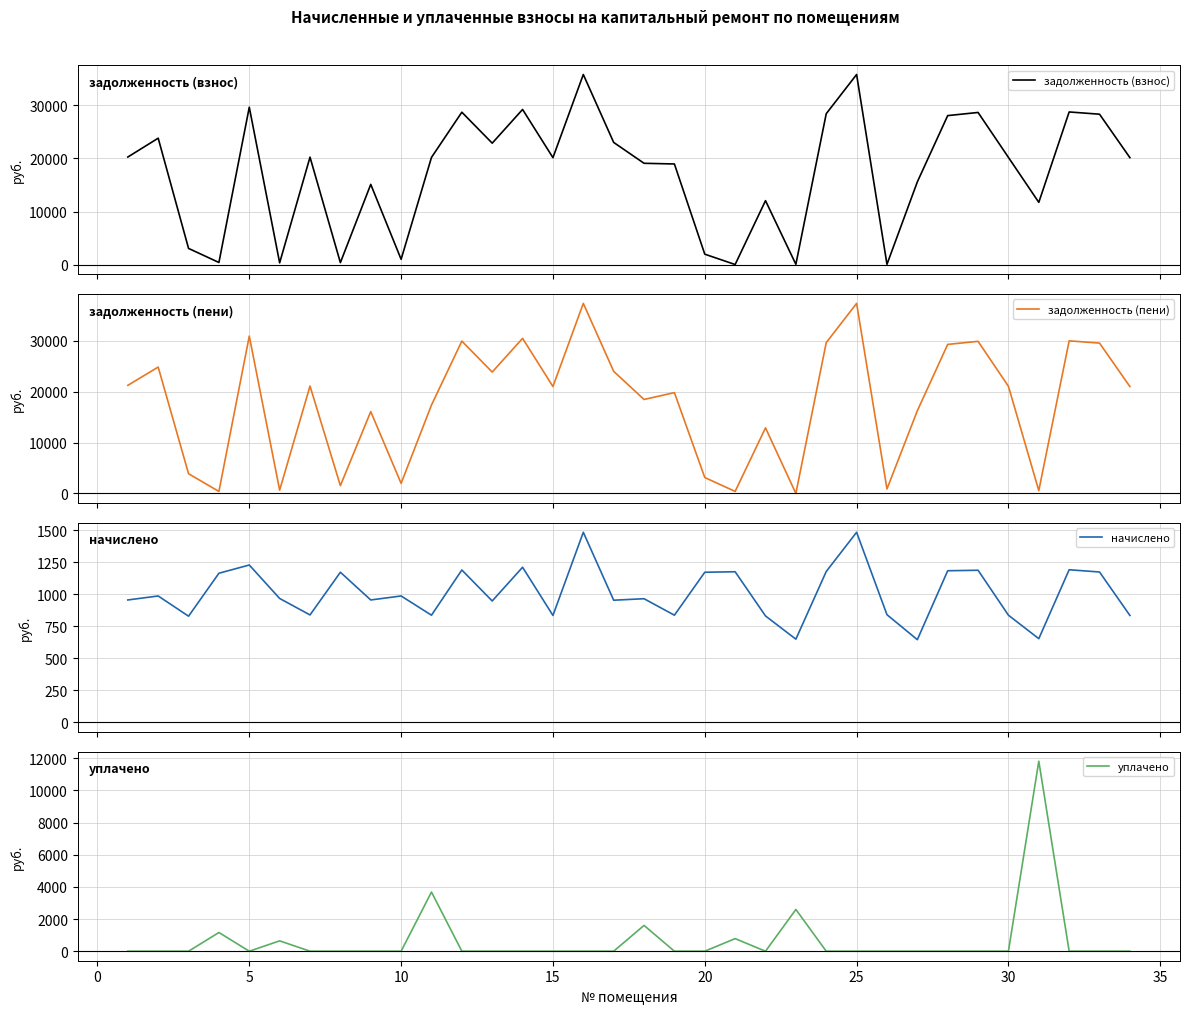

What is the lowest value of the начислено series?

645.5